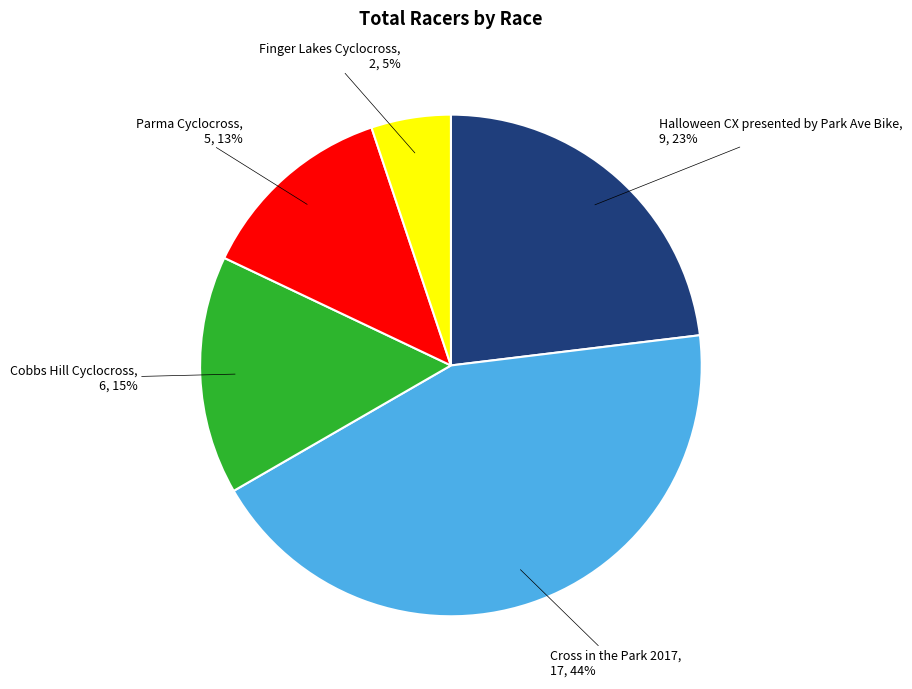

Rank the categories by value from lowest to highest.

Finger Lakes Cyclocross, Parma Cyclocross, Cobbs Hill Cyclocross, Halloween CX presented by Park Ave Bike, Cross in the Park 2017